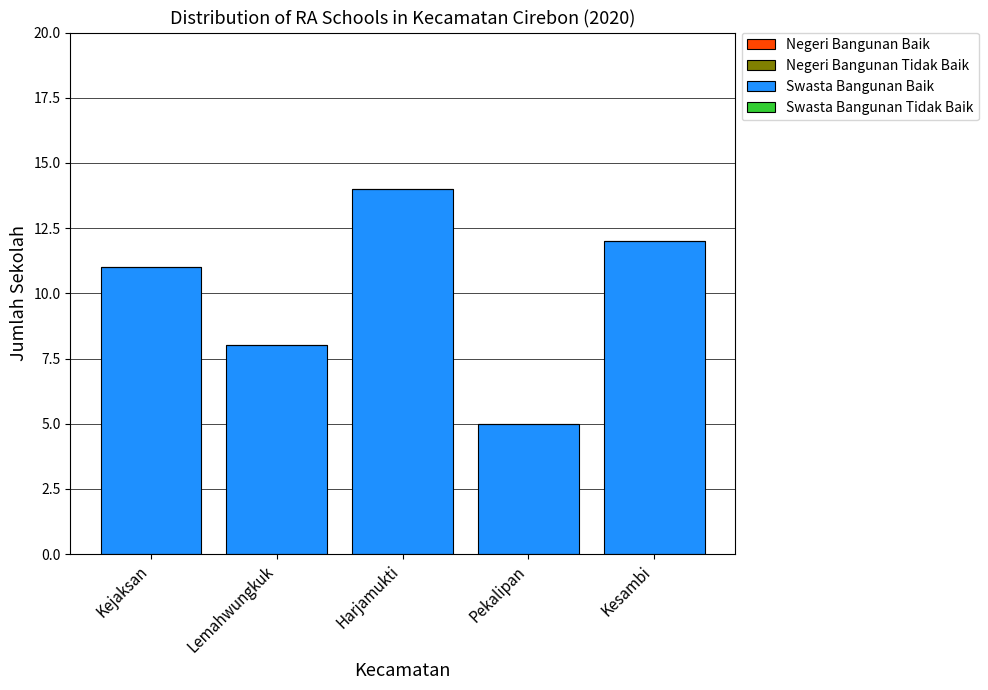

What position from the right is Pekalipan?

2